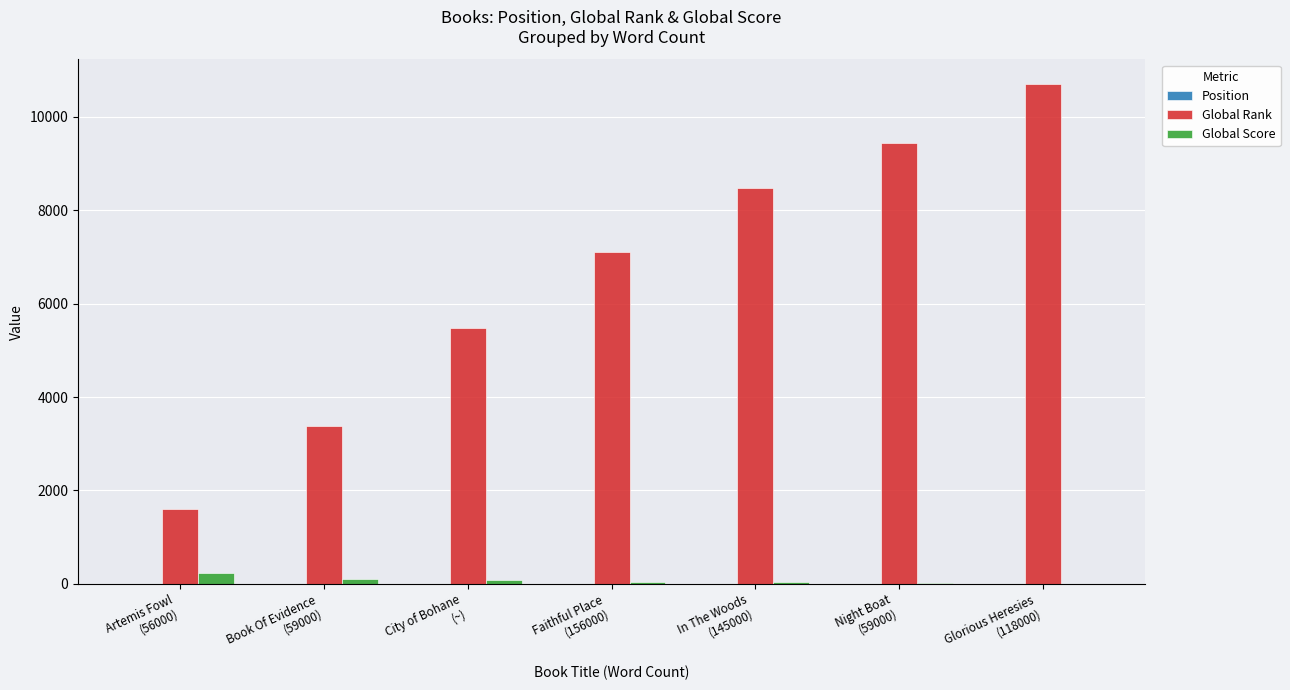

Which series has the largest total across all categories?

Global Rank